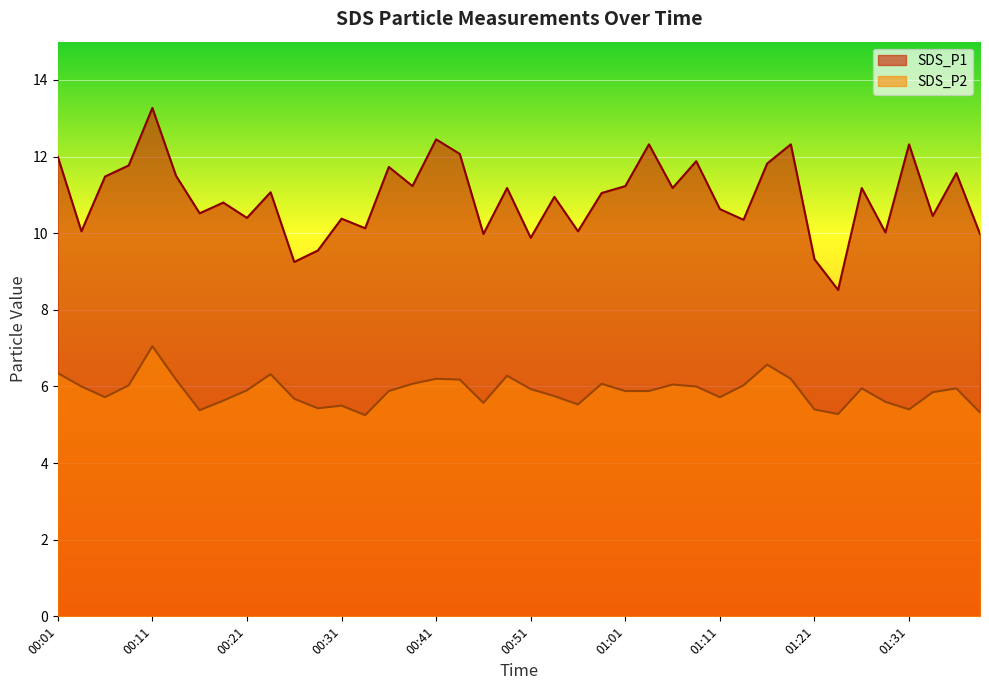

How many categories are shown in the chart?

40